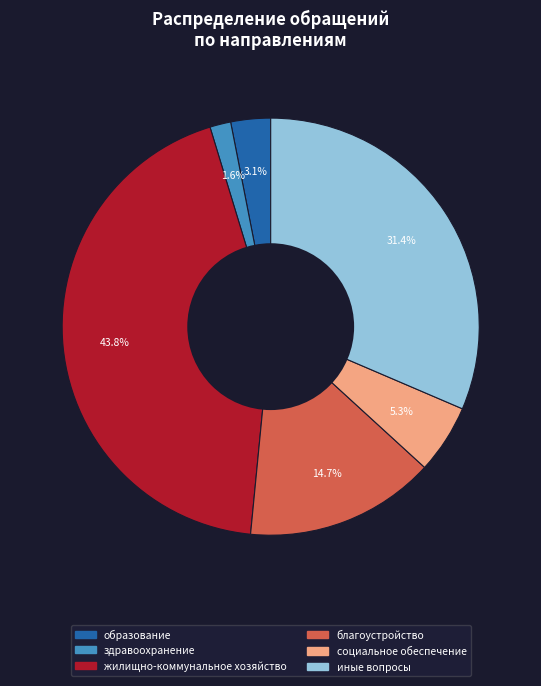

To the nearest percent, what percentage of the pie is жилищно-коммунальное хозяйство?

44%